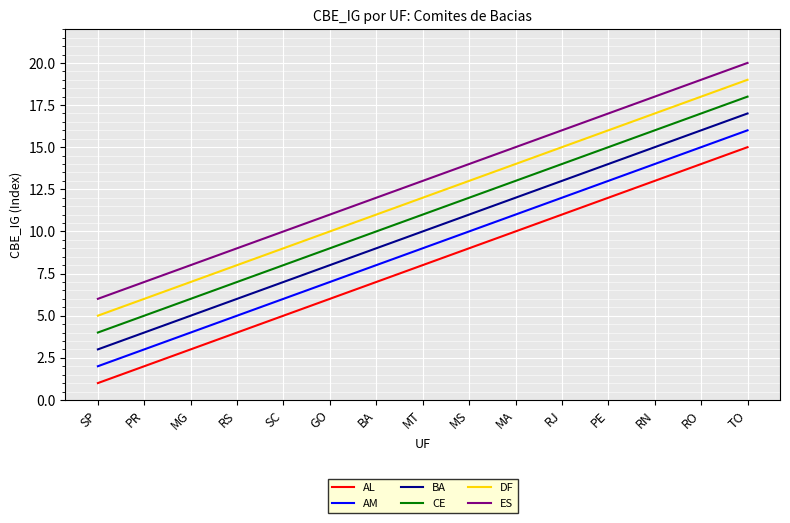

Reading left to right, transcribe all the data shown in this chart.

AL: 1	2	3	4	5	6	7	8	9	10	11	12	13	14	15
AM: 2	3	4	5	6	7	8	9	10	11	12	13	14	15	16
BA: 3	4	5	6	7	8	9	10	11	12	13	14	15	16	17
CE: 4	5	6	7	8	9	10	11	12	13	14	15	16	17	18
DF: 5	6	7	8	9	10	11	12	13	14	15	16	17	18	19
ES: 6	7	8	9	10	11	12	13	14	15	16	17	18	19	20